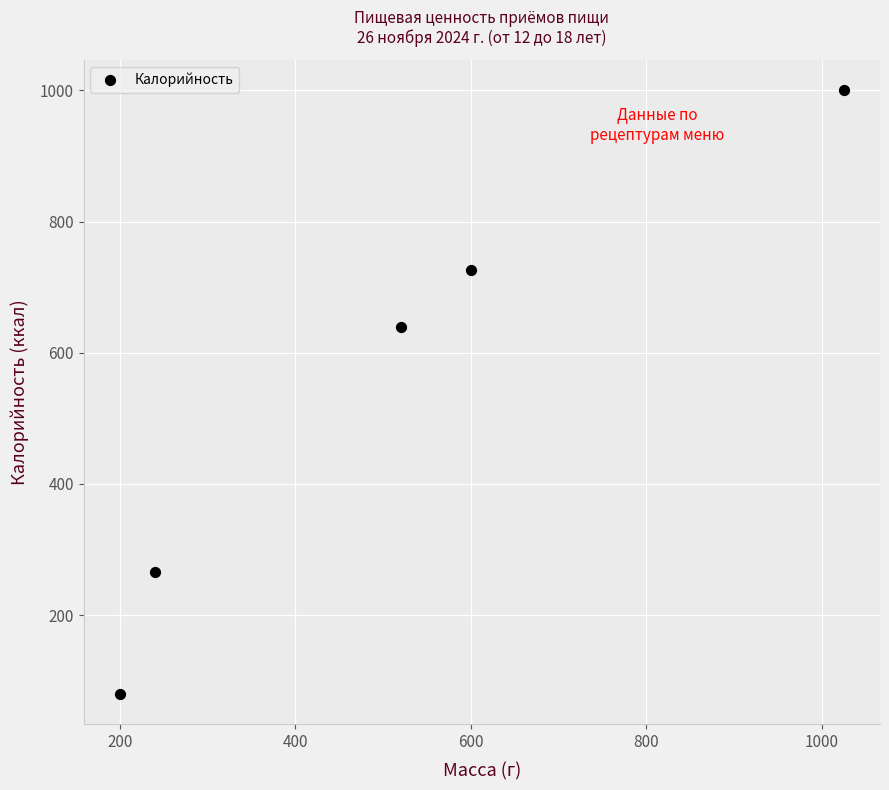

What is the range of Y values (max minus min)?

920.2